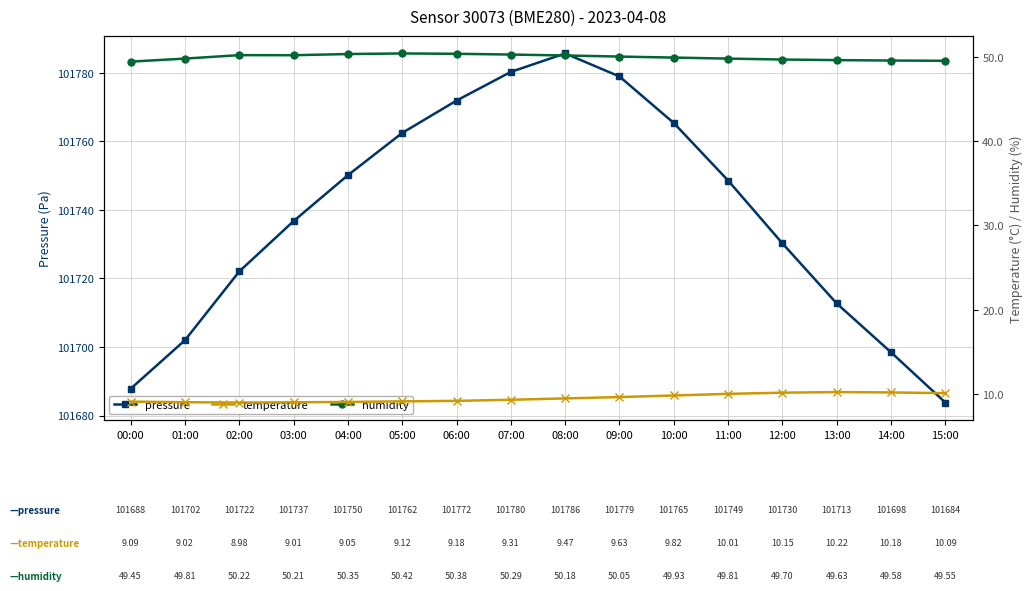

How many data points does each series have?

16